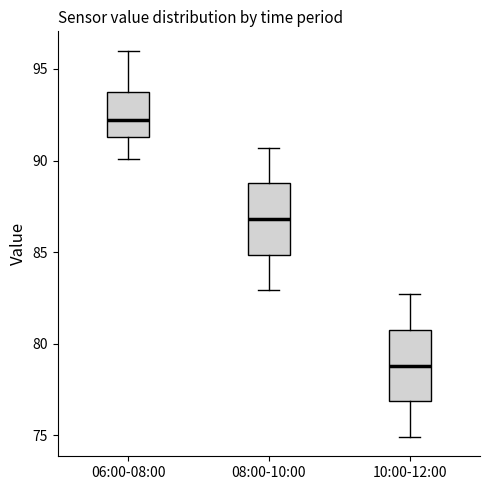

Where does the upper whisker of the box for 06:00-08:00 end on the y-axis? The values are not printed on the chart, so give them approximately, as read against the axis.

96.0